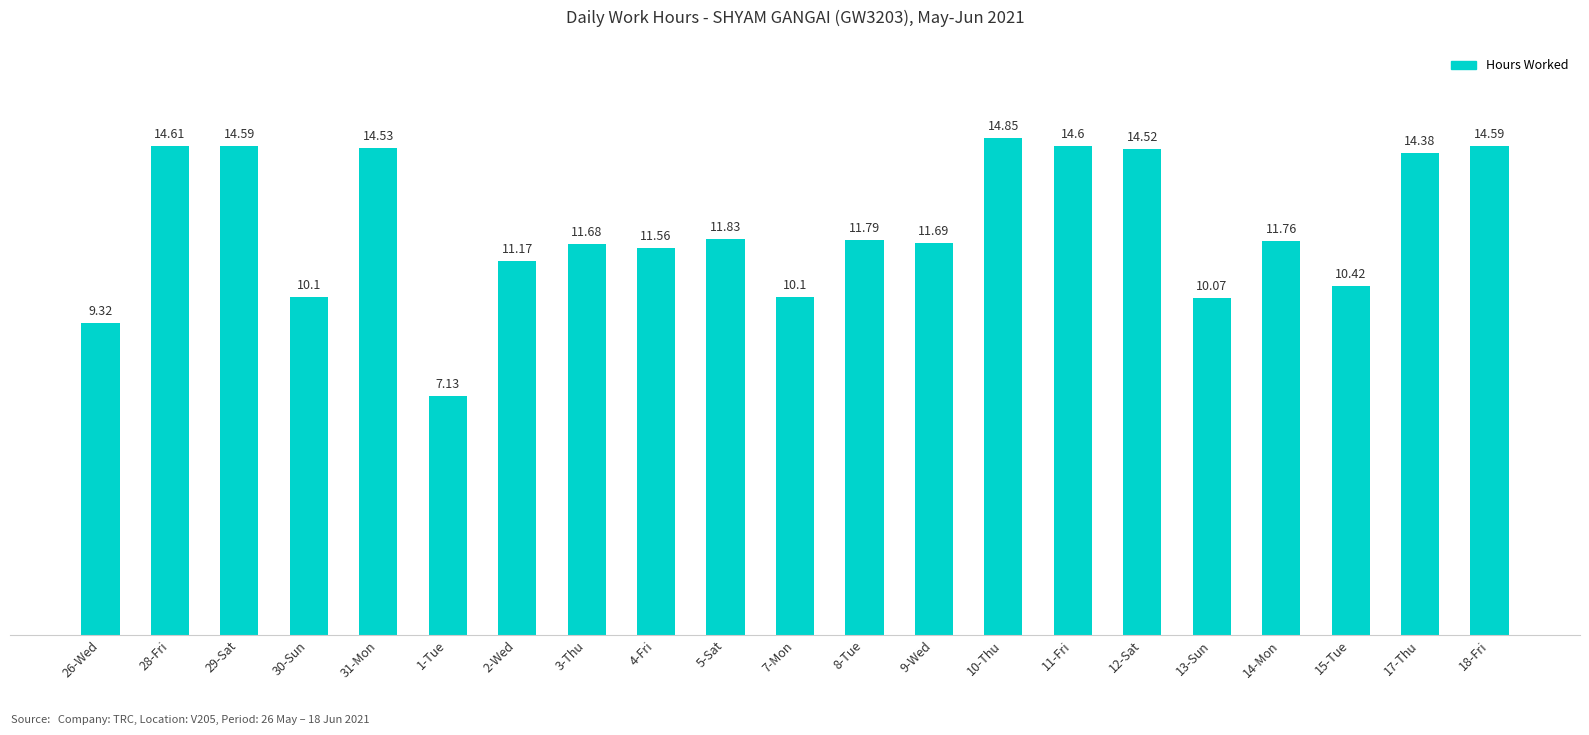

What is the difference between the second highest and minimum values?

7.5